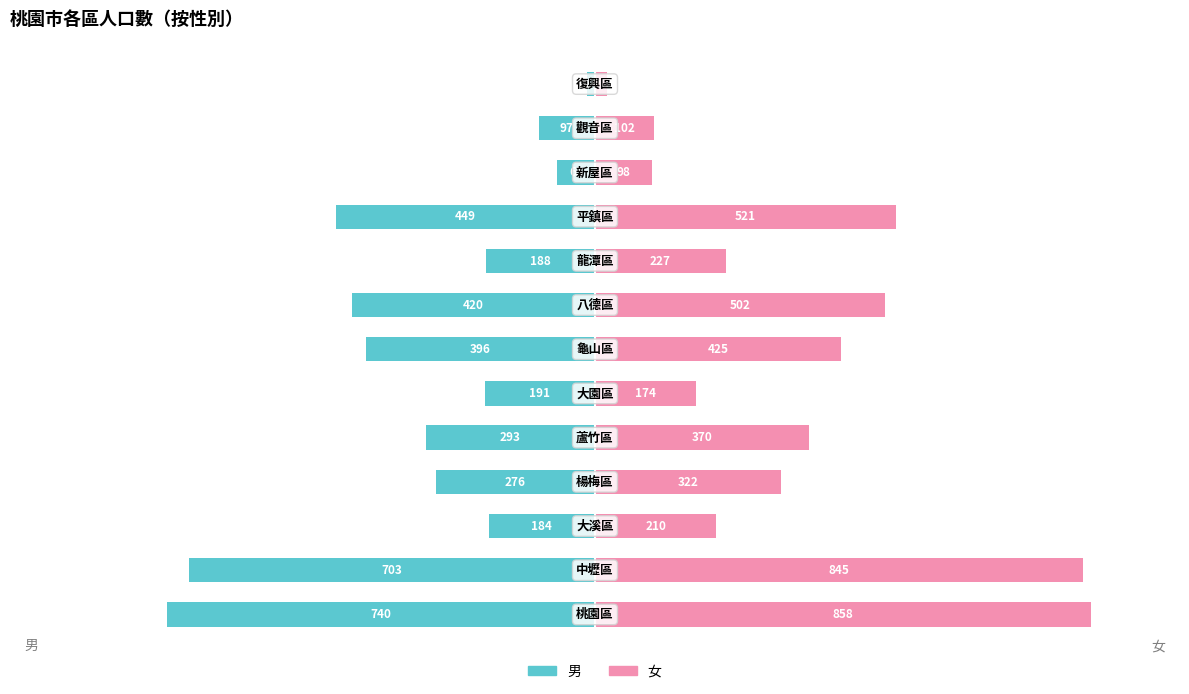

True or false: 女 has a value of 102 at 11.

True